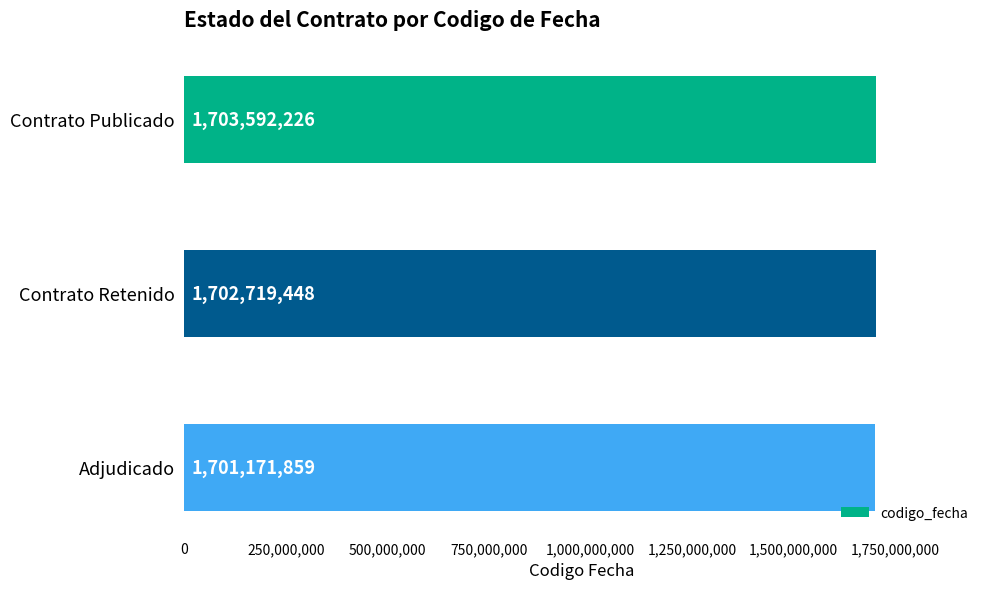

How many values are between 1701171859 and 1703592226?

3